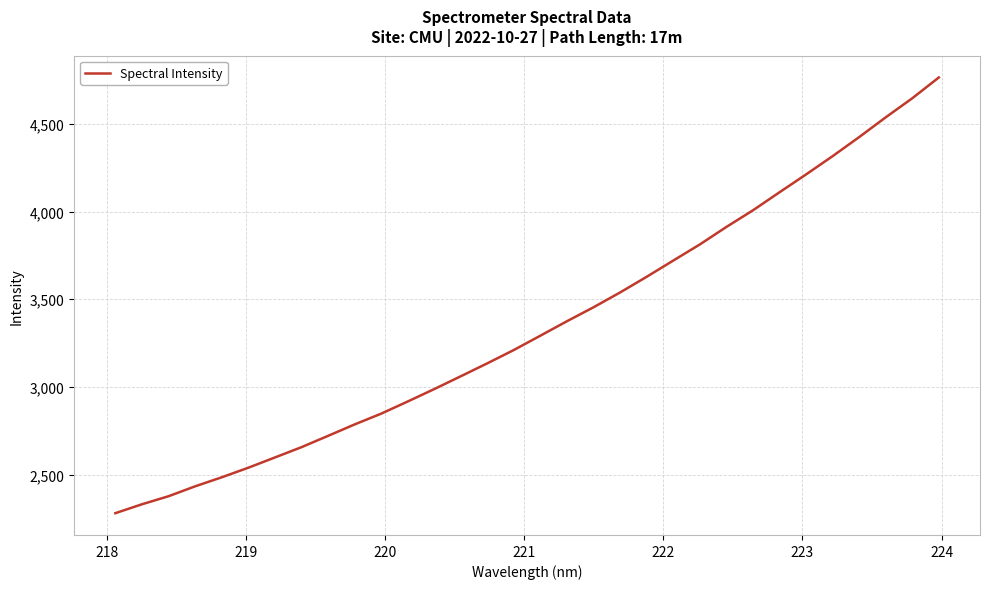

What is the maximum value shown in the chart?

4765.4